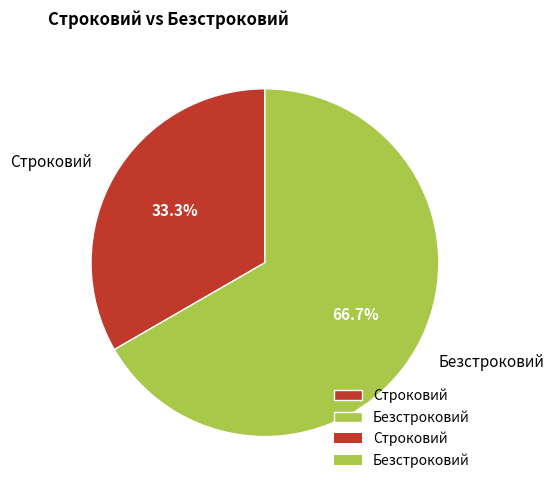

To the nearest percent, what portion does Безстроковий represent?

67%